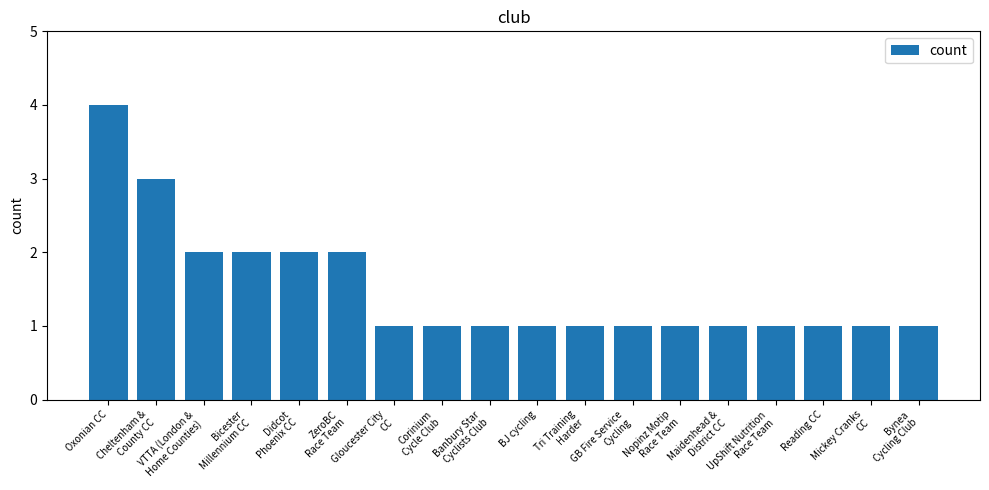

Reading right to left, transcribe all the data shown in this chart.

Bynea
Cycling Club=1	Mickey Cranks
CC=1	Reading CC=1	UpShift Nutrition
Race Team=1	Maidenhead &
District CC=1	Nopinz Motip
Race Team=1	GB Fire Service
Cycling=1	Tri Training
Harder=1	BJ cycling=1	Banbury Star
Cyclists Club=1	Corinium
Cycle Club=1	Gloucester City
CC=1	ZeroBC
Race Team=2	Didcot
Phoenix CC=2	Bicester
Millennium CC=2	VTTA (London &
Home Counties)=2	Cheltenham &
County CC=3	Oxonian CC=4